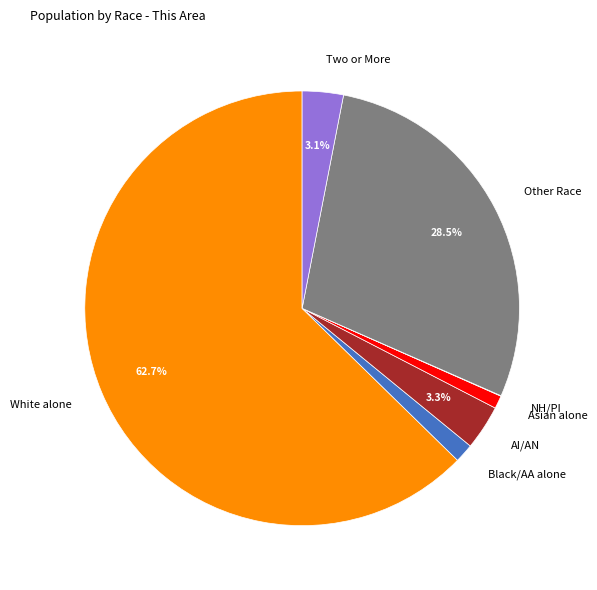

What is the largest slice in the pie chart?

White alone